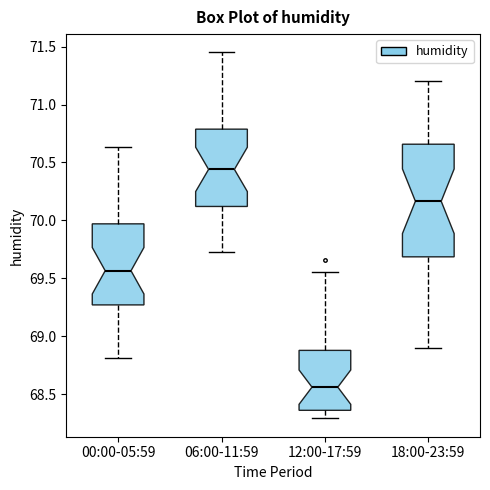

Reading left to right, transcribe this box plot: for each box, give where its median line is, the range the box spans, and where its two whiskers end, as read against the y-axis. The values are not printed on the chart, so give them approximately, as read against the axis.

00:00-05:59: median 69.55, box 69.25 to 69.95, whiskers 68.80 to 70.65
06:00-11:59: median 70.45, box 70.10 to 70.80, whiskers 69.75 to 71.45
12:00-17:59: median 68.55, box 68.35 to 68.90, whiskers 68.30 to 69.55
18:00-23:59: median 70.15, box 69.70 to 70.65, whiskers 68.90 to 71.20